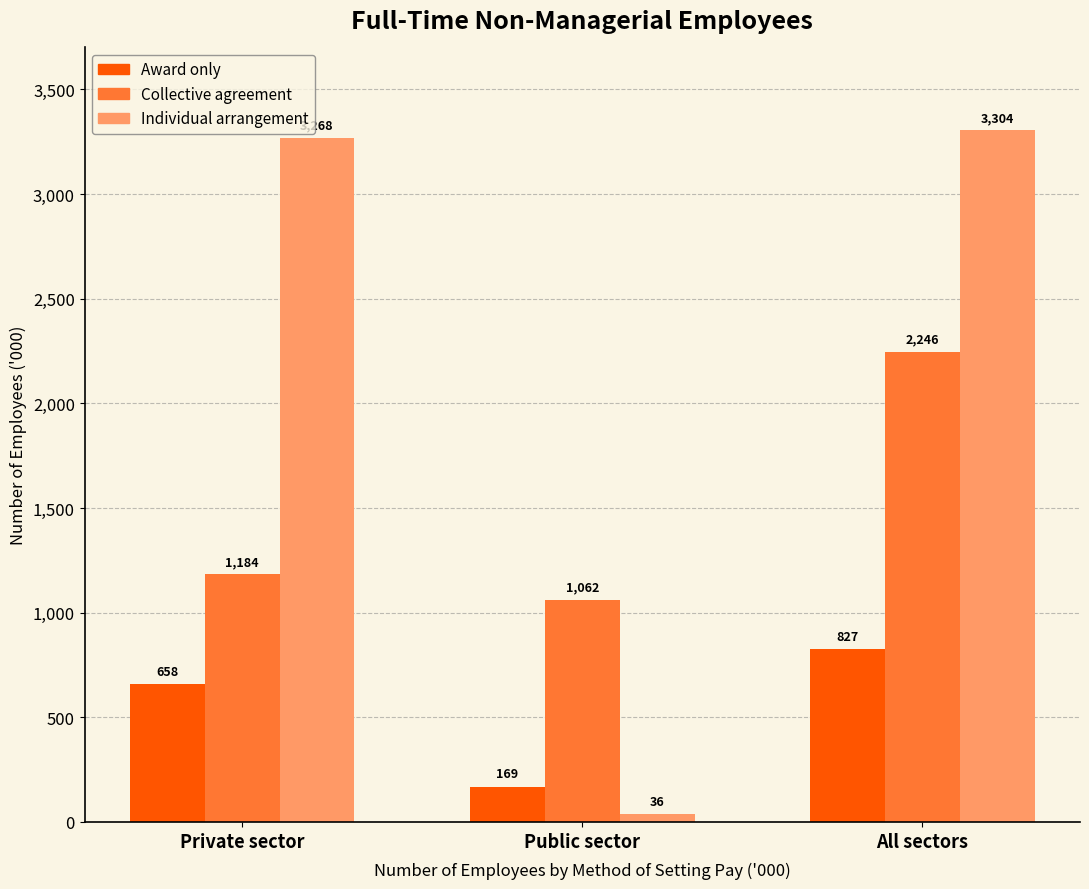

What position from the left is All sectors?

3